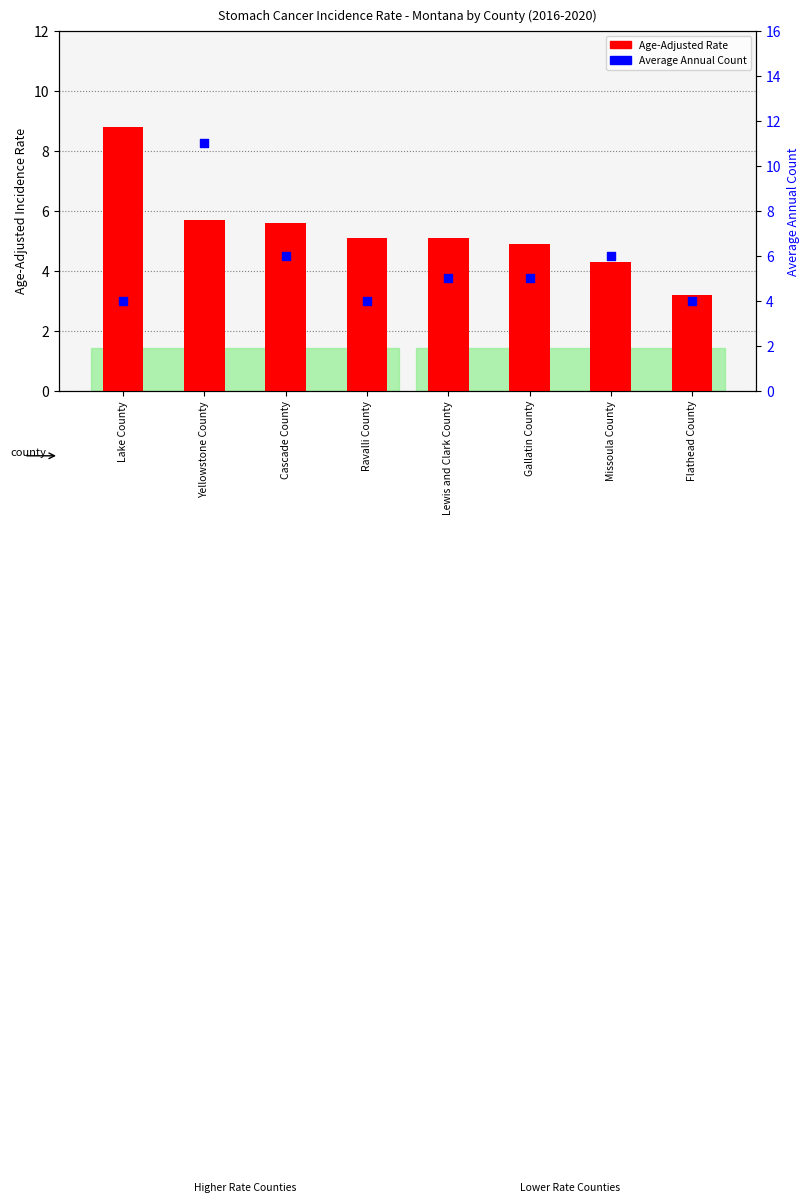

What are all the series names shown in the legend?

Age-Adjusted Rate, Average Annual Count